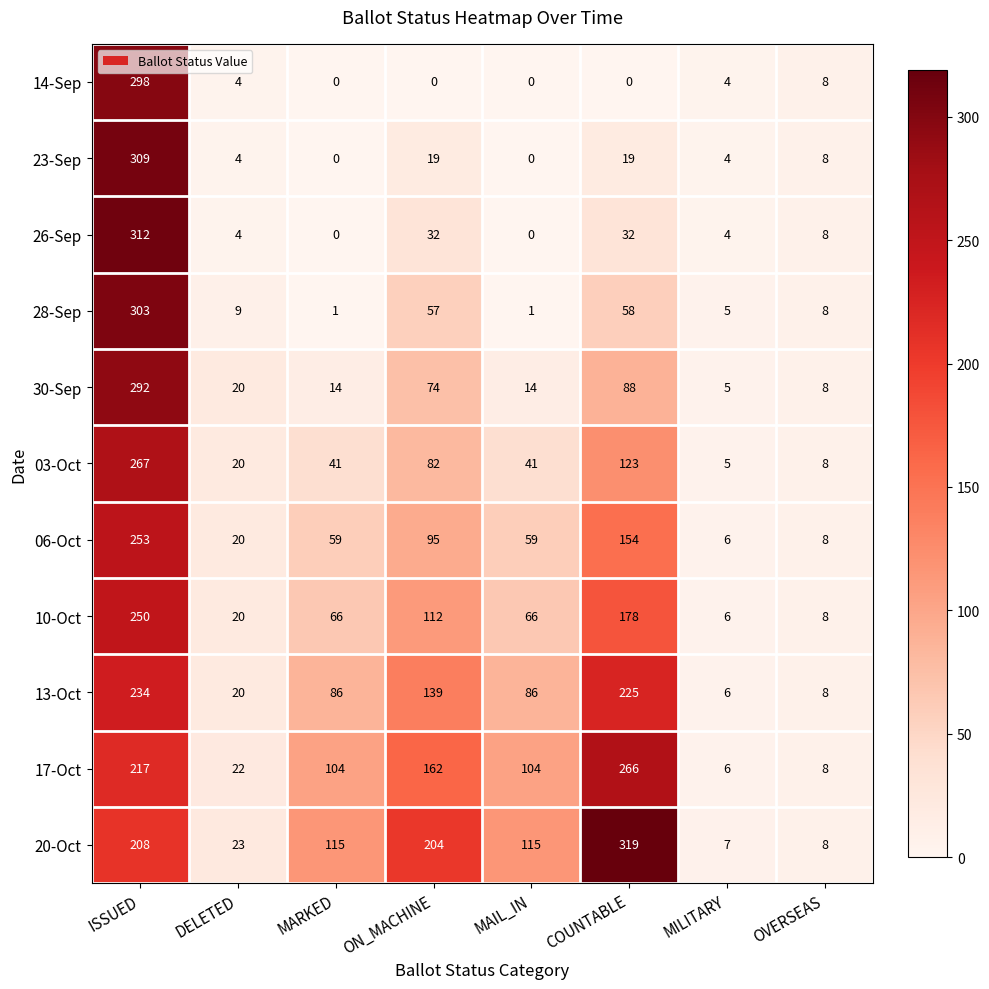

Is it true that 10-Oct equals 20 at DELETED?

True